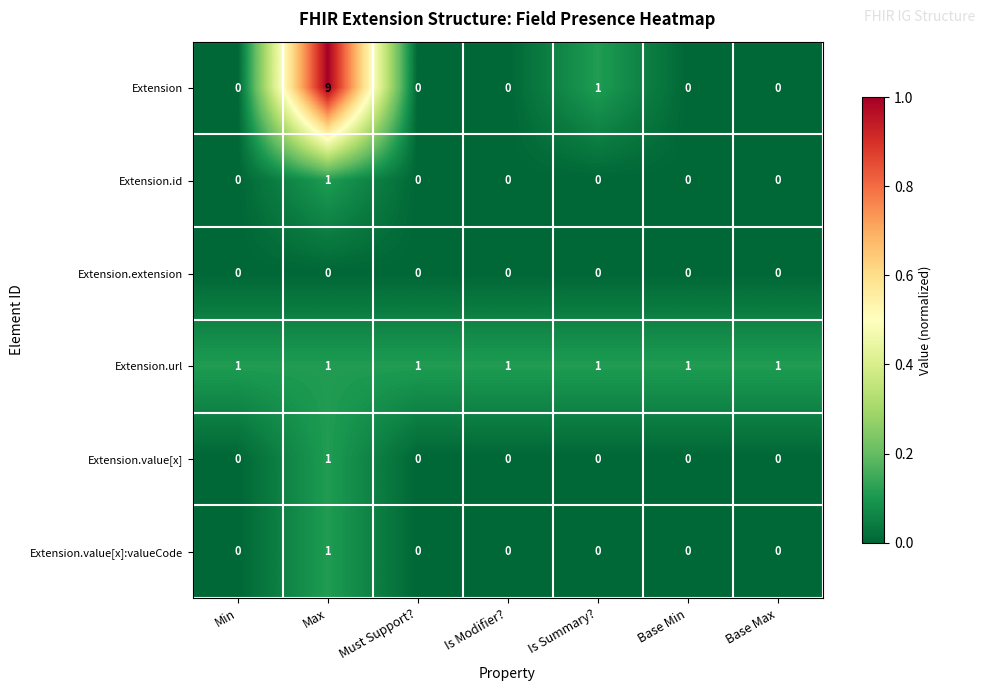

Which series has the largest total across all categories?

Extension